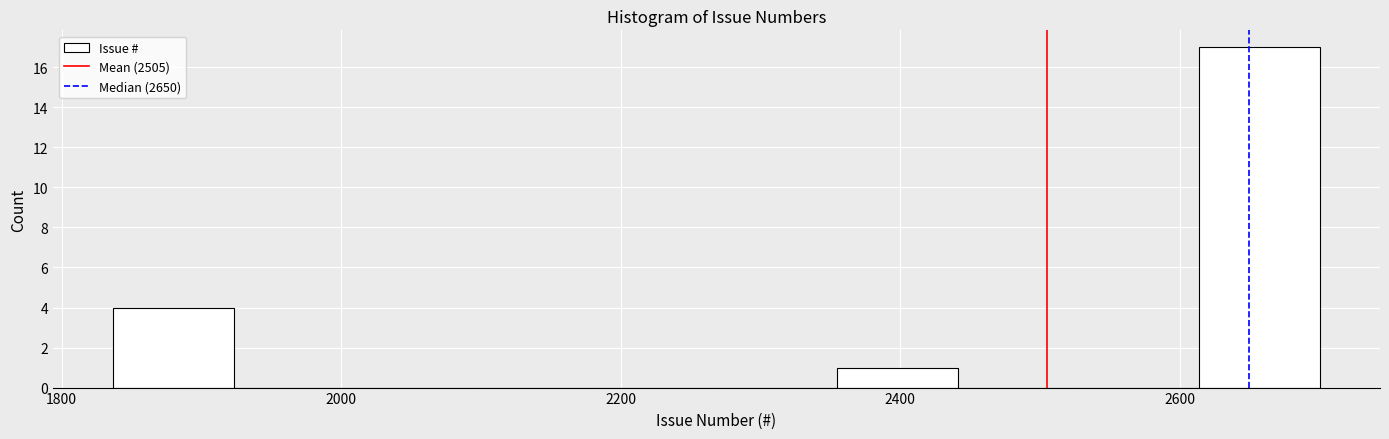

What is the height of the bar covering 2620 to 2700 on the x-axis? Neither the bar edges nor the heights are printed on the chart, so give them approximately, as read against the axes.

17